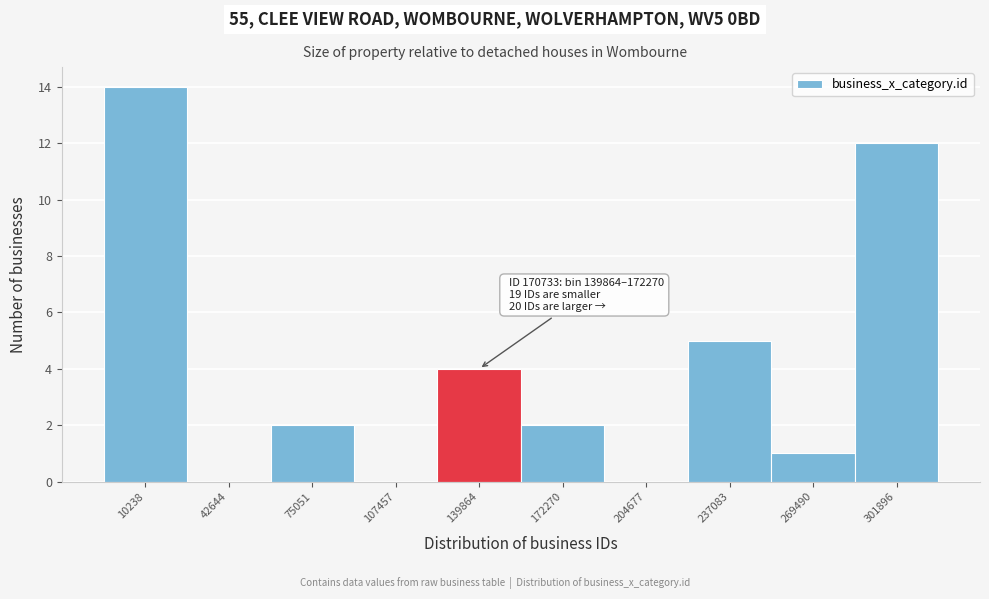

Reading left to right, what are all the values shown in this chart?

10238=14	42644=0	75051=2	107457=0	139864=4	172270=2	204677=0	237083=5	269490=1	301896=12